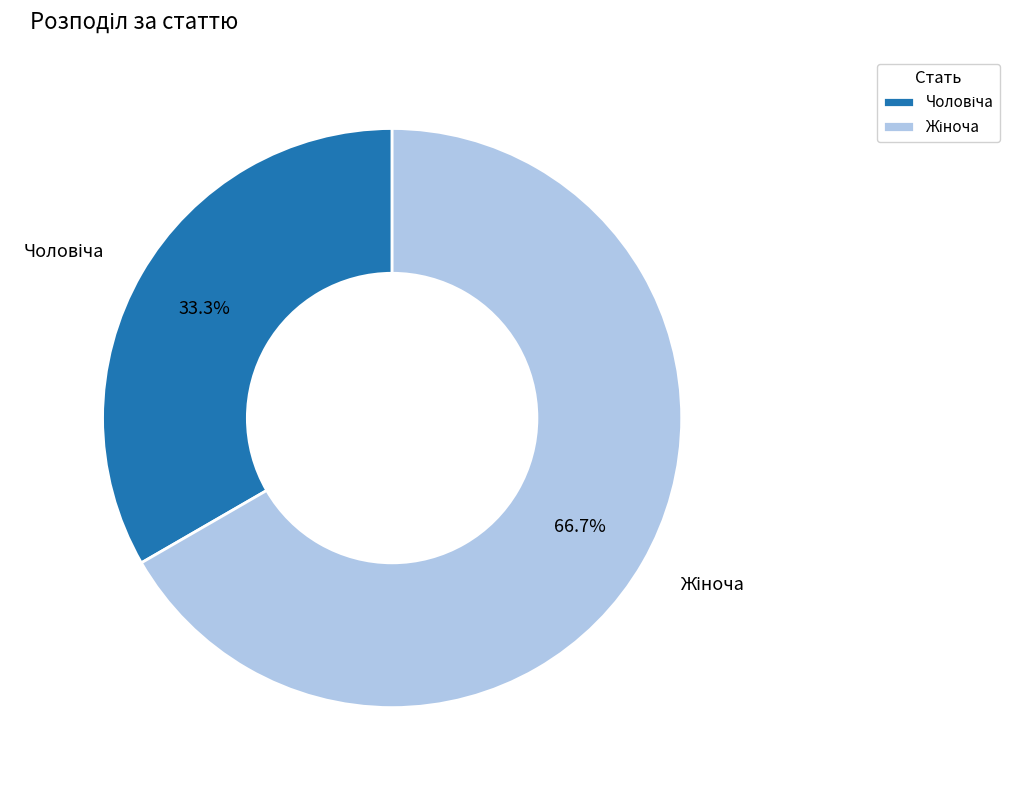

Does any single category account for the majority?

Yes